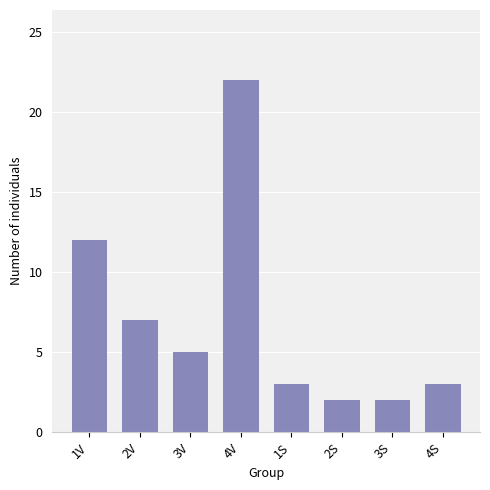

Does the chart contain stacked bars?

No